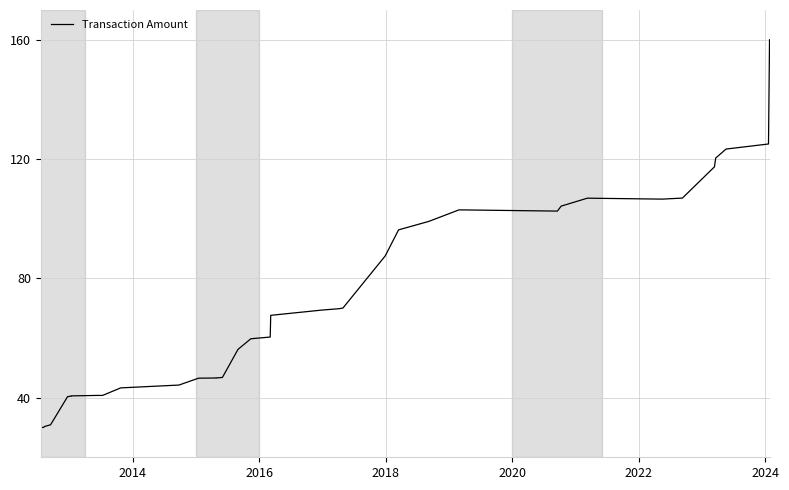

How many distinct data groups are displayed?

1